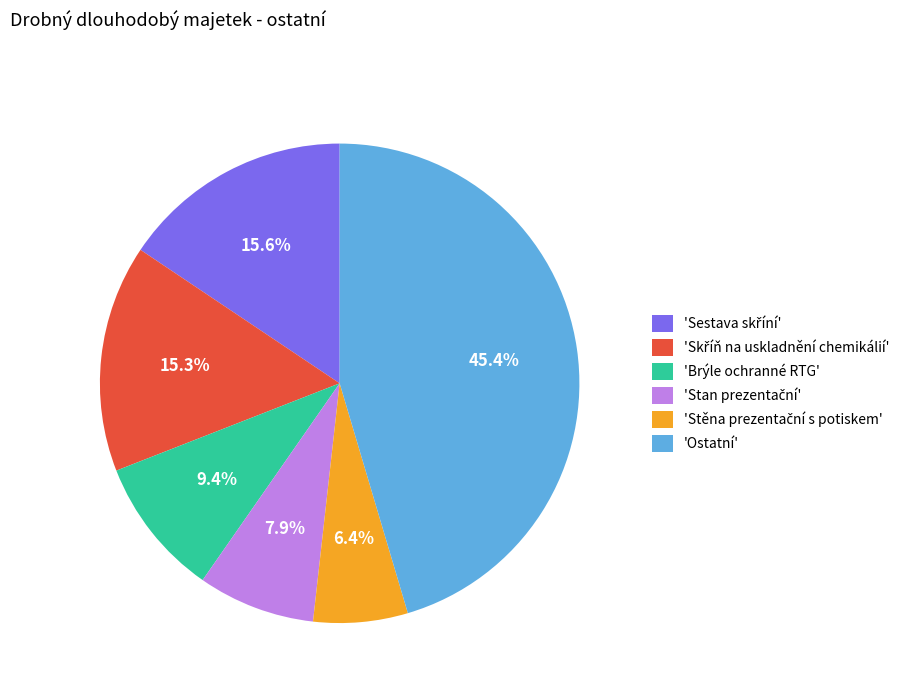

Which slice is the largest?

'Ostatní'